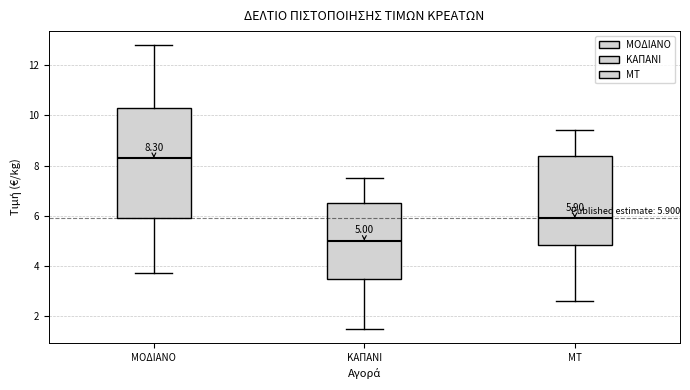

Comparing the boxes themselves (not the whiskers), which one is the tallest?

ΜΟΔΙΑΝΟ